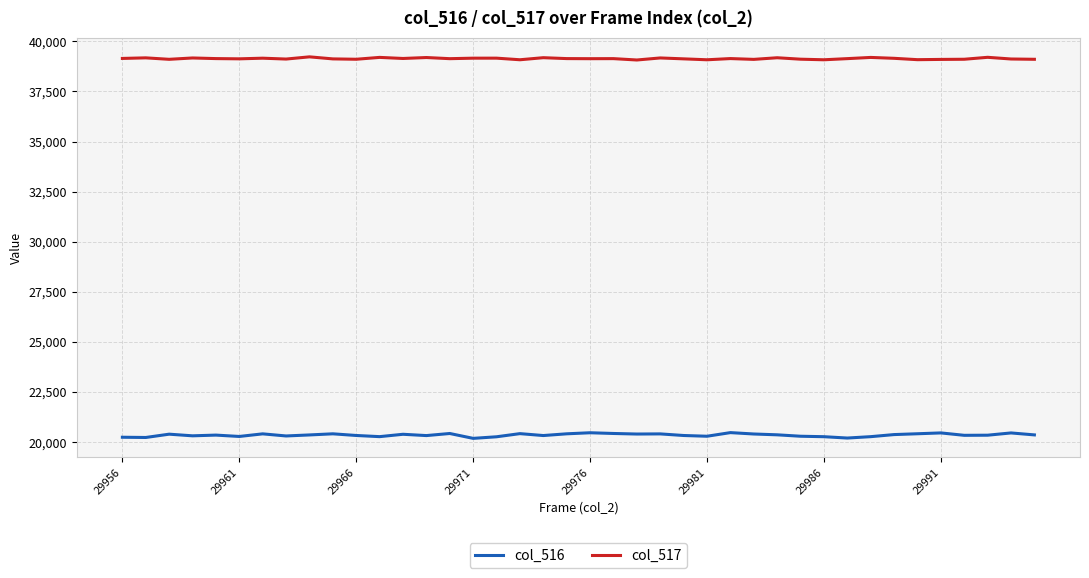

What is the minimum value for col_516?

20182